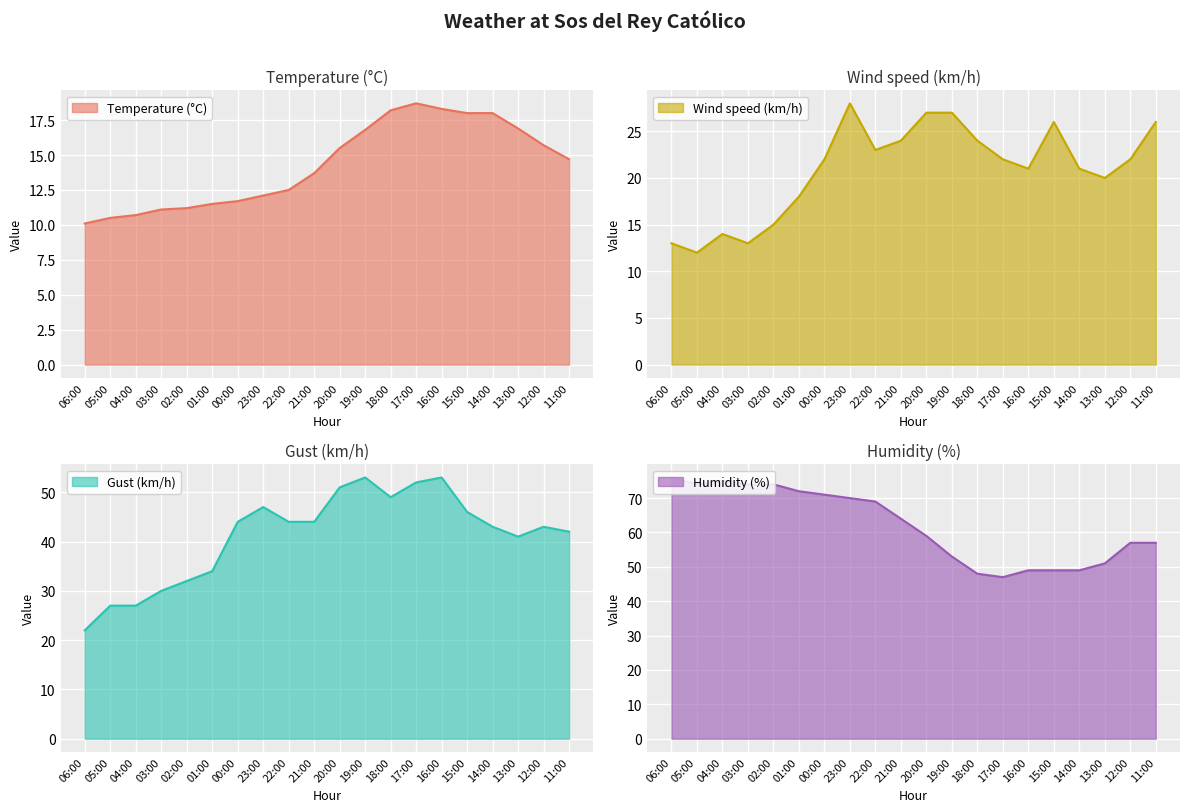

How many data points in Wind speed (km/h) are less than 22?

9